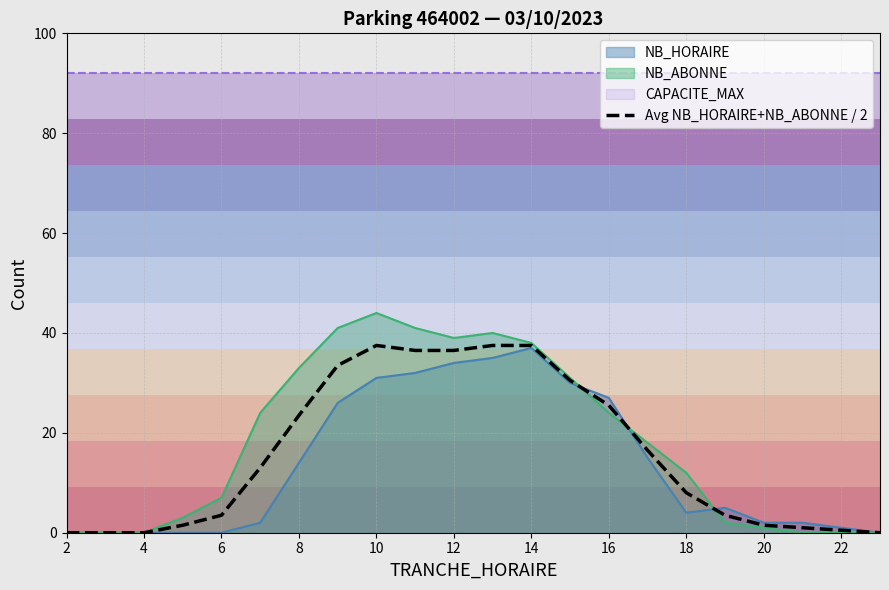

The value of Avg NB_HORAIRE+NB_ABONNE / 2 at 18 is 4.5. True or false?

False